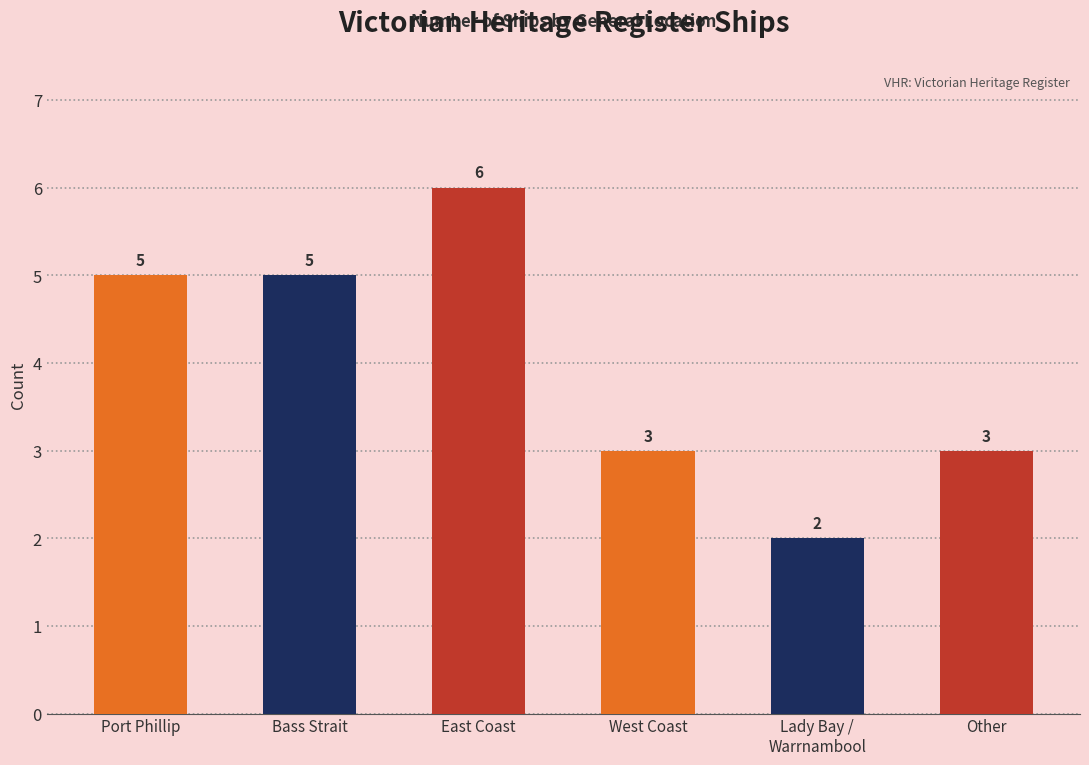

What value does the data have at Port Phillip?

5